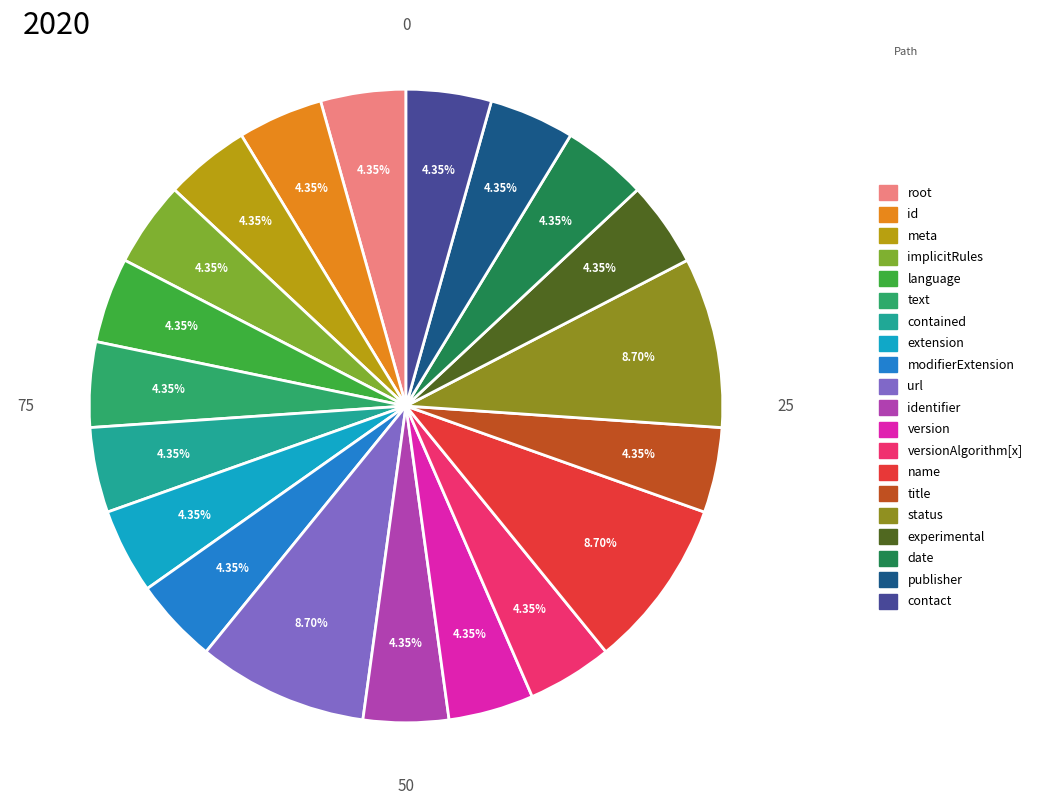

Does any single category account for the majority?

No